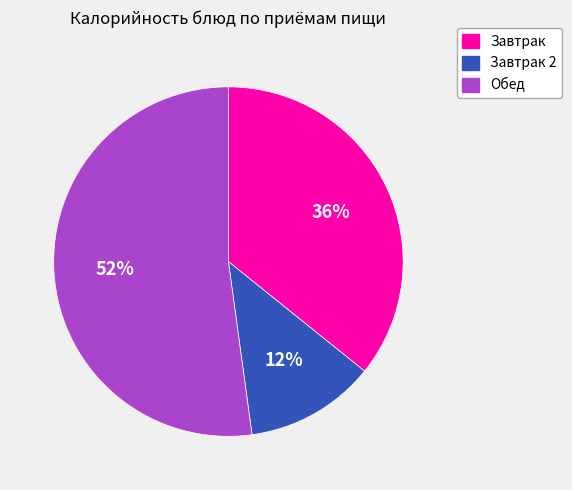

To the nearest percent, what is the difference between the largest and smallest slice percentages?

40%